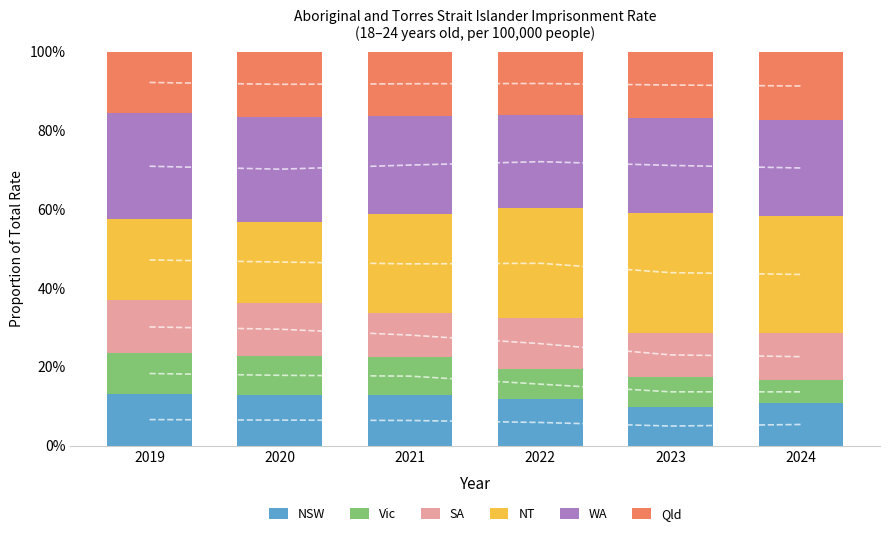

What is the total value across all series at 2020?

100.0